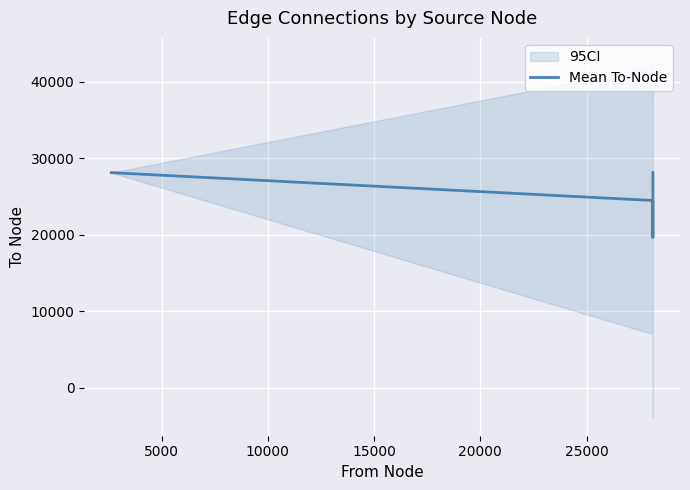

What is the lowest value of the Mean To-Node series?

19627.7